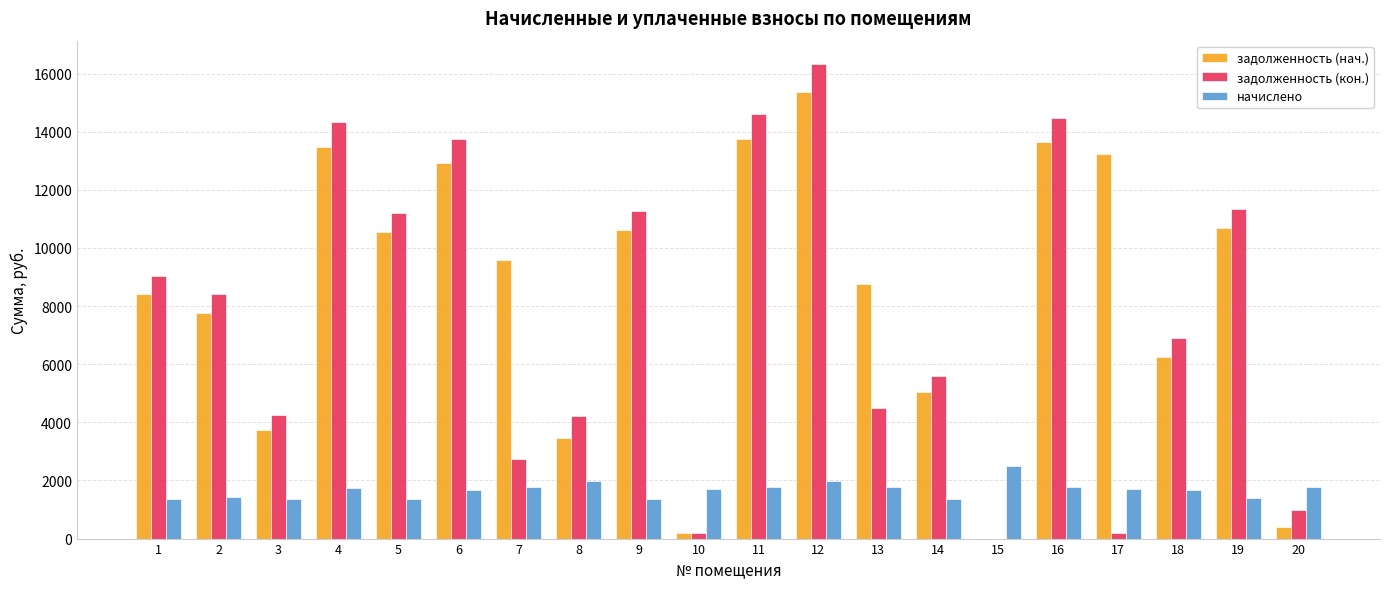

Which series changed the most between 2 and 14?

задолженность (кон.)